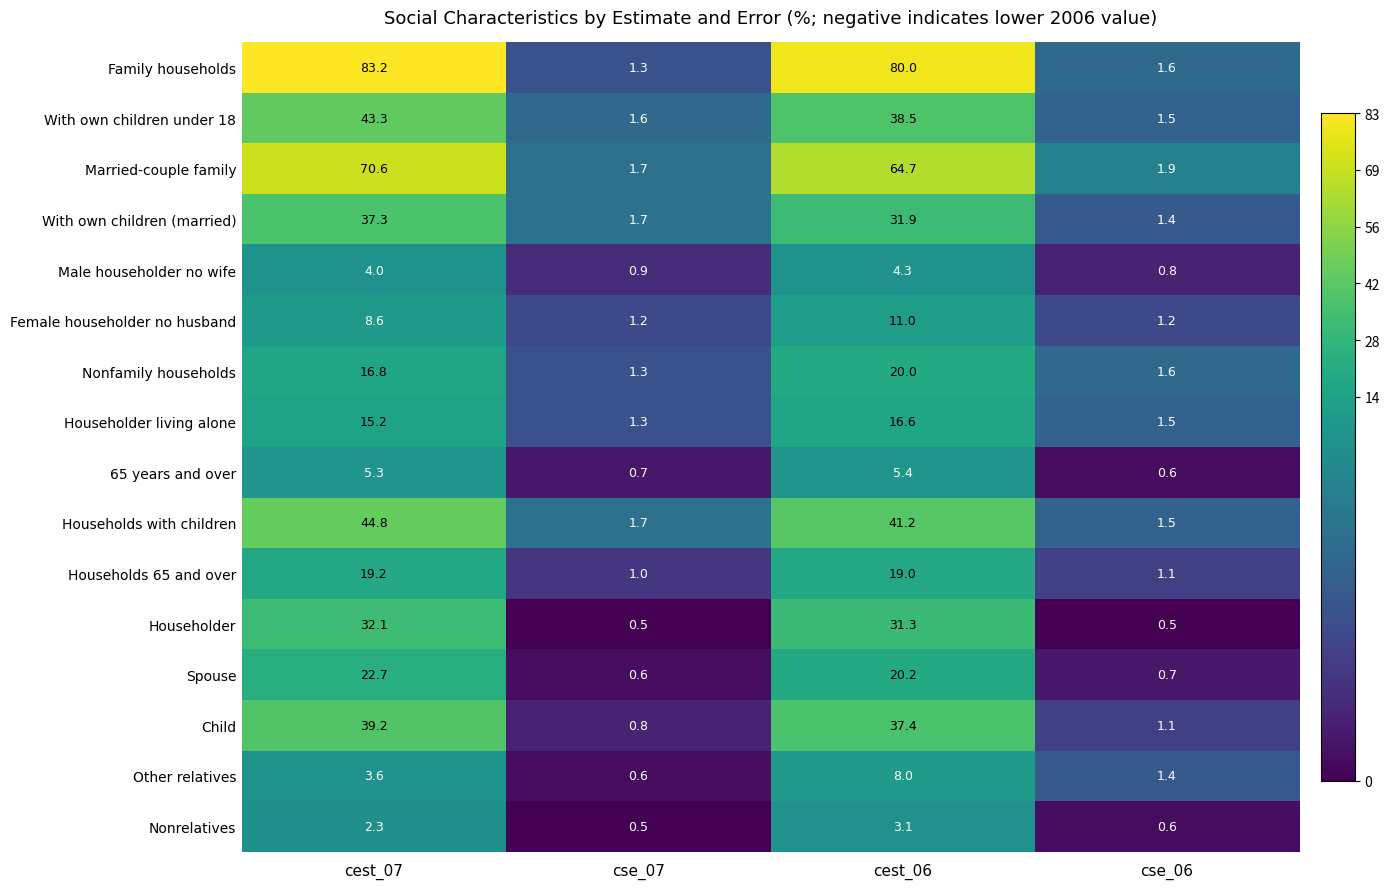

Which series has the largest range (max minus min)?

Family households